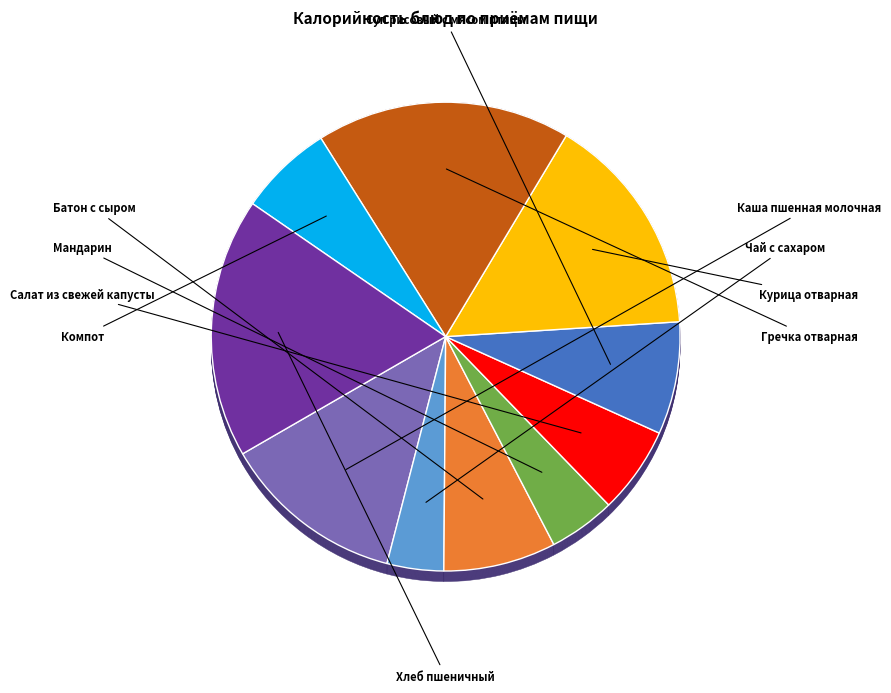

How many slices are in this pie chart?

10